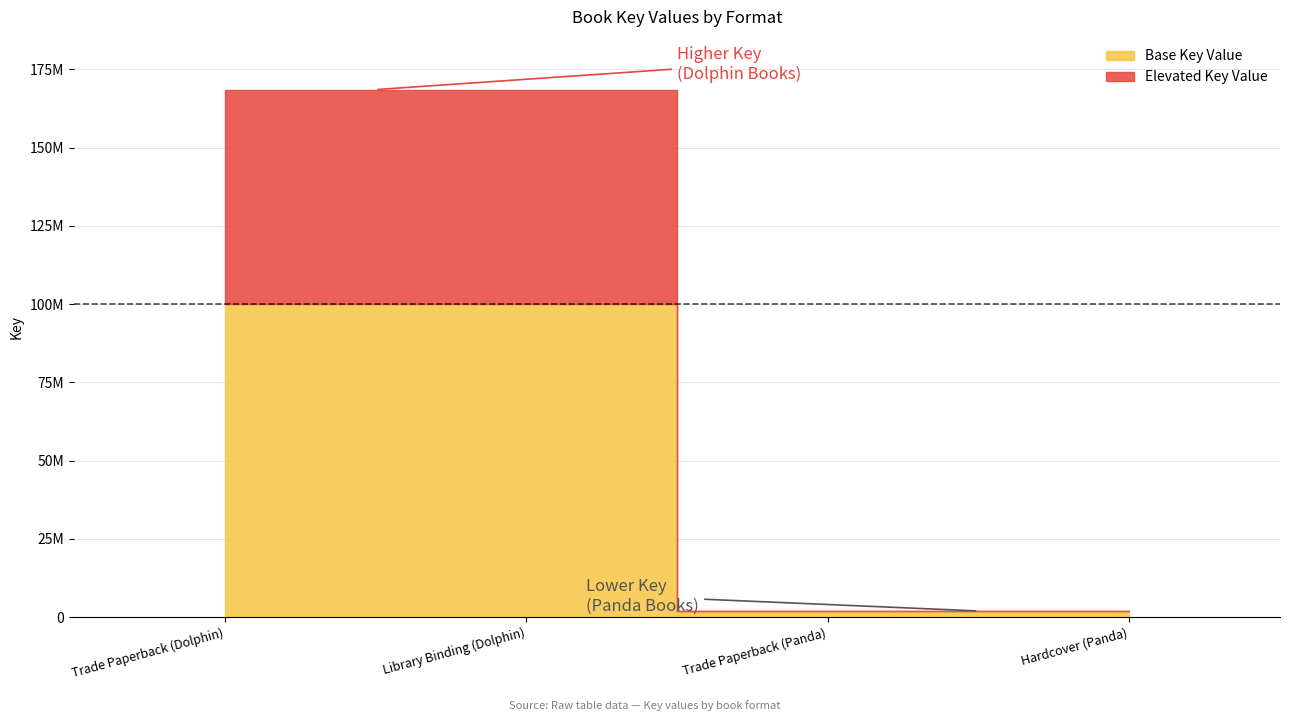

The chart shows a value of 168503989 at Trade Paperback (Dolphin). True or false?

True